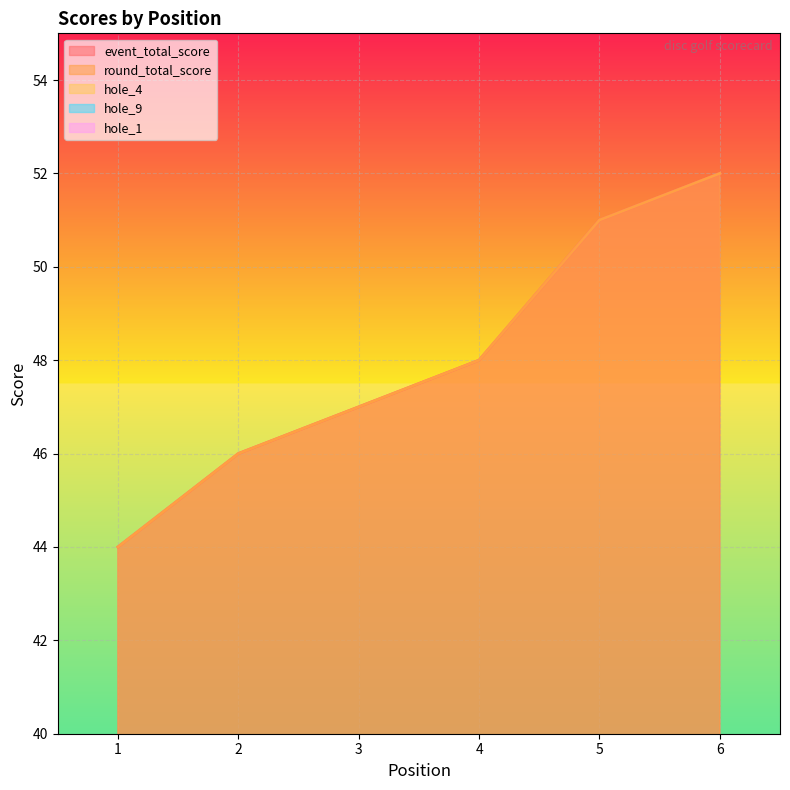

True or false: hole_4 has a value of 1 at 4.

False